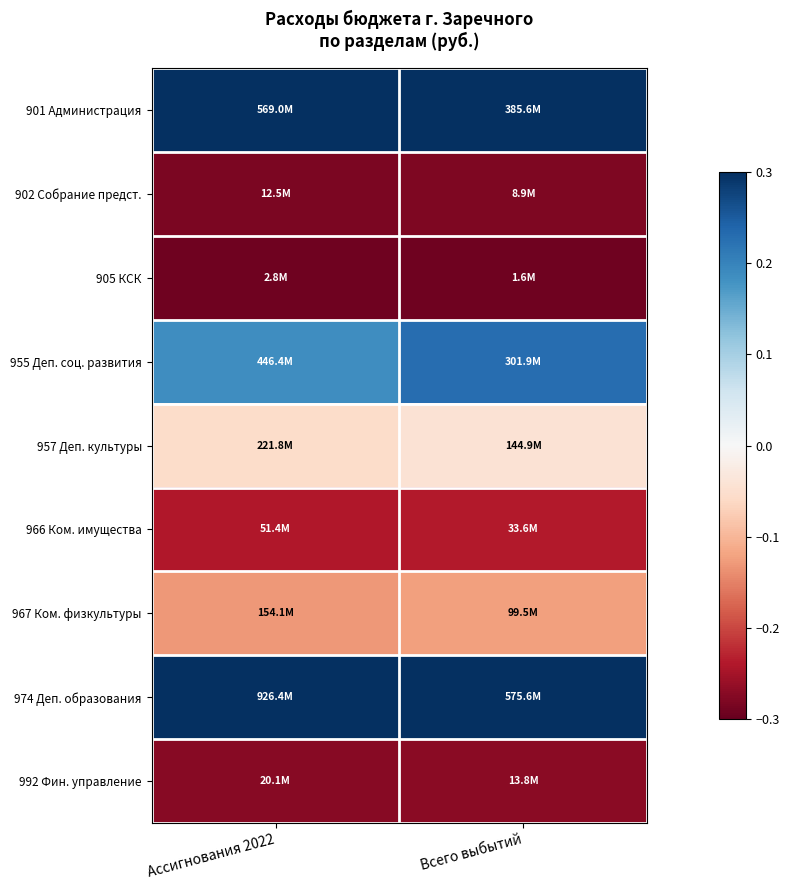

Between Всего выбытий and Ассигнования 2022, which is larger?

Всего выбытий